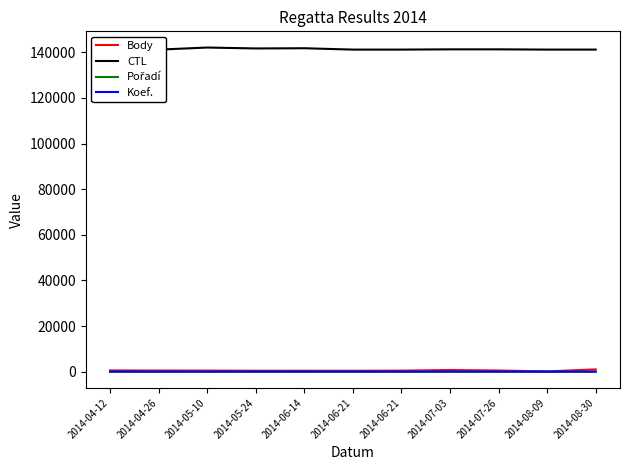

What is the difference between the CTL values at 2014-05-24 and 2014-08-30?

500